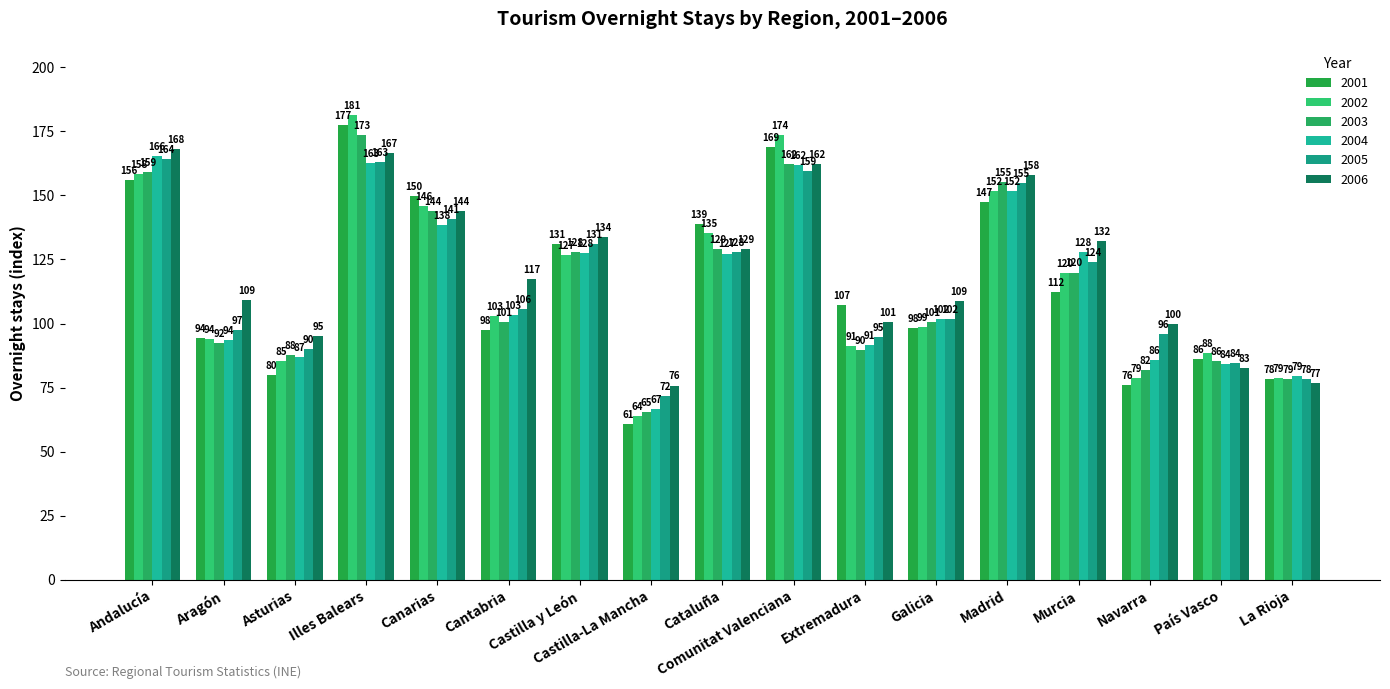

How many data points does each series have?

17